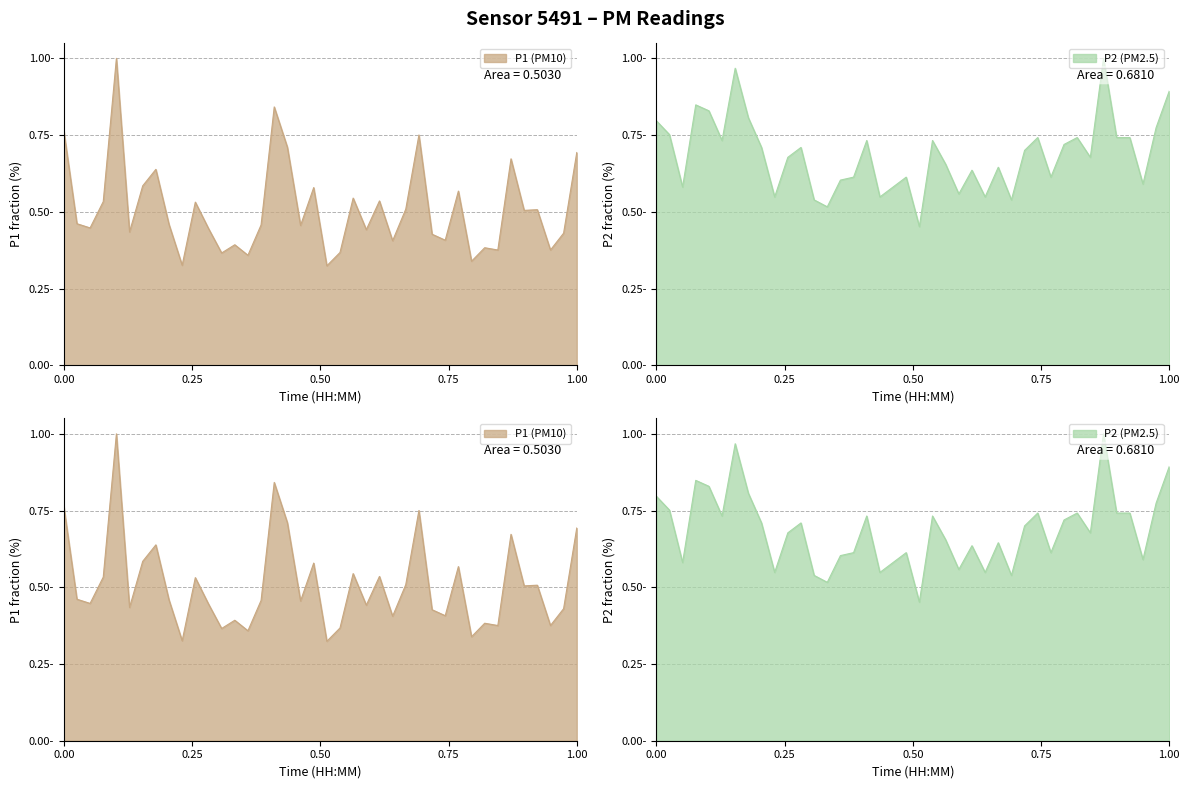

List the series in order of their peak value, highest first.

P1, P2